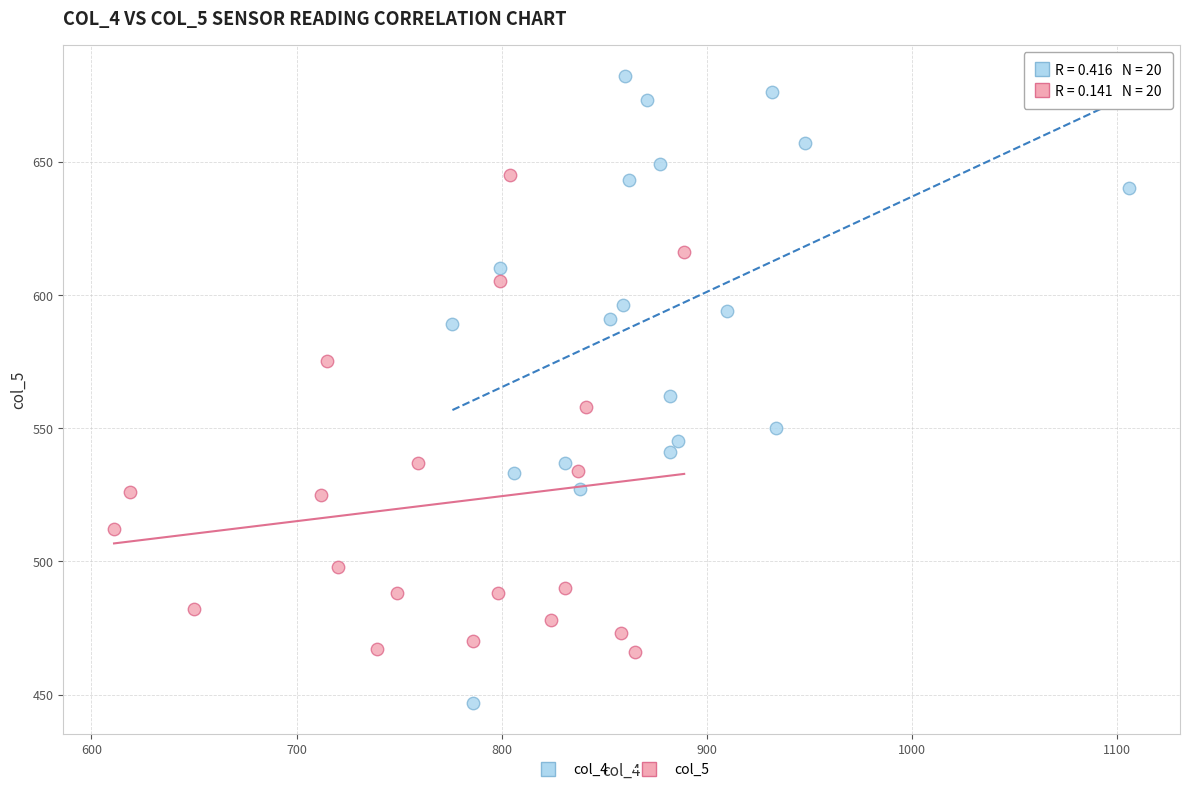

Which series has the largest Y range (max minus min)?

col_4